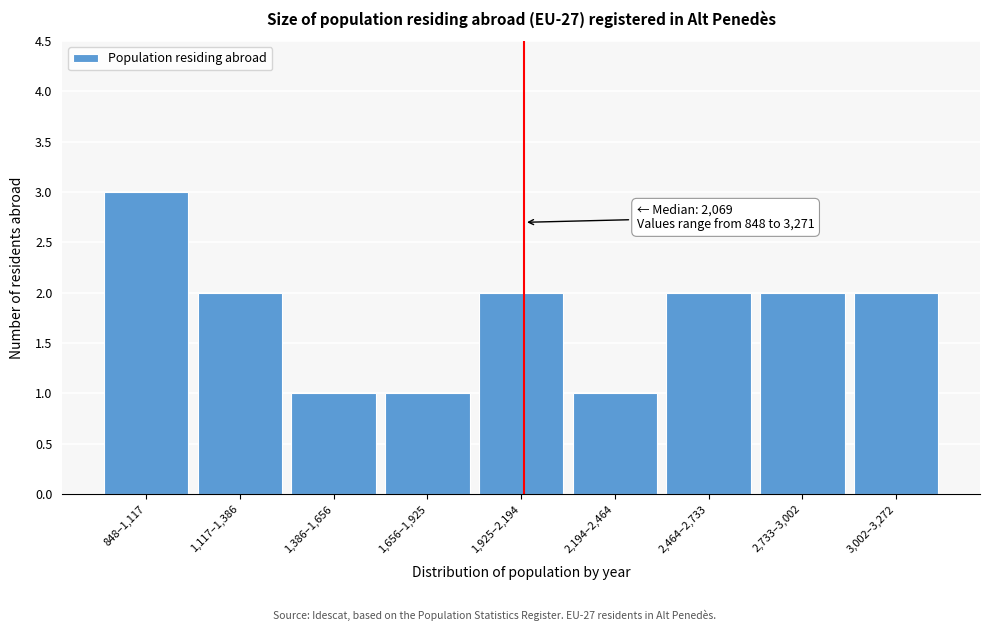

Reading right to left, transcribe all the data shown in this chart.

2	2	2	1	2	1	1	2	3